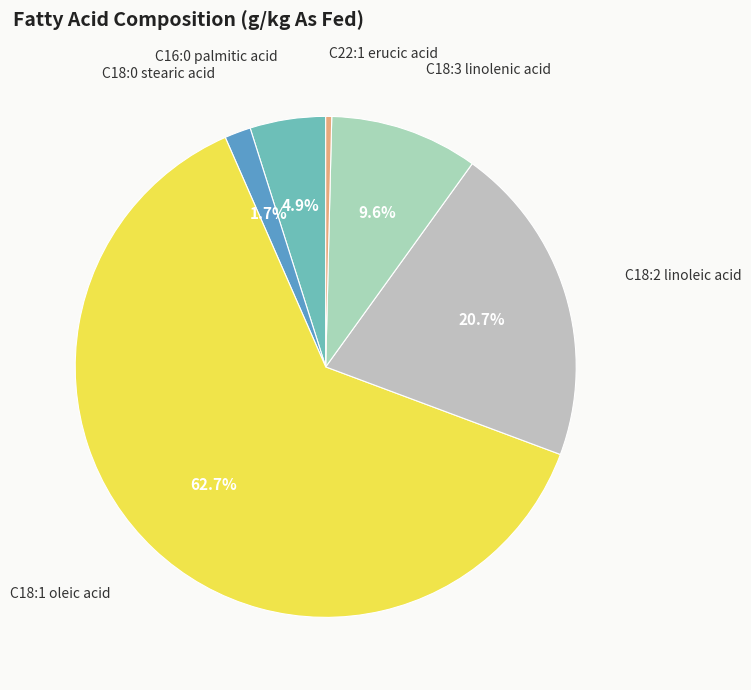

Rank the categories by value from highest to lowest.

C18:1 oleic acid, C18:2 linoleic acid, C18:3 linolenic acid, C16:0 palmitic acid, C18:0 stearic acid, C22:1 erucic acid